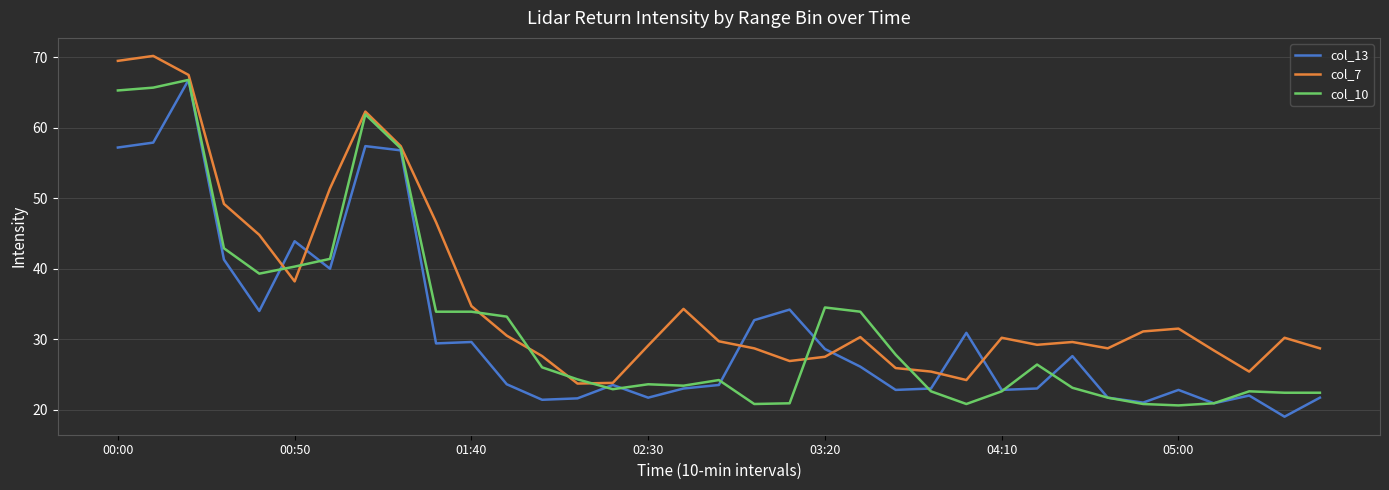

What is the minimum value shown in the chart?

19.0